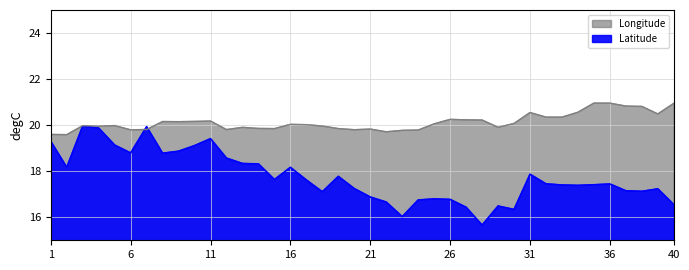

What is the value of the Latitude point at the 20th from the left?

17.2